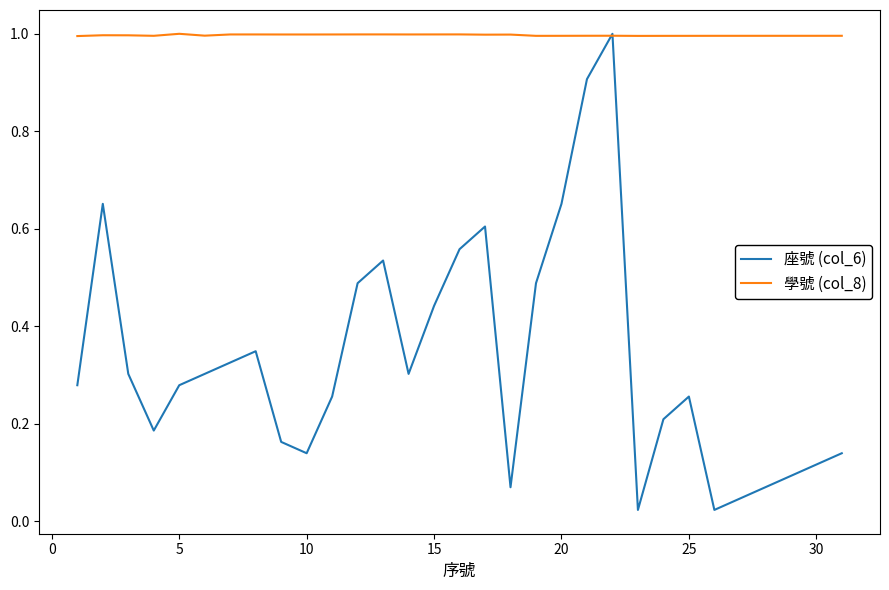

What is the highest value of the 學號 (col_8) series?

1.0